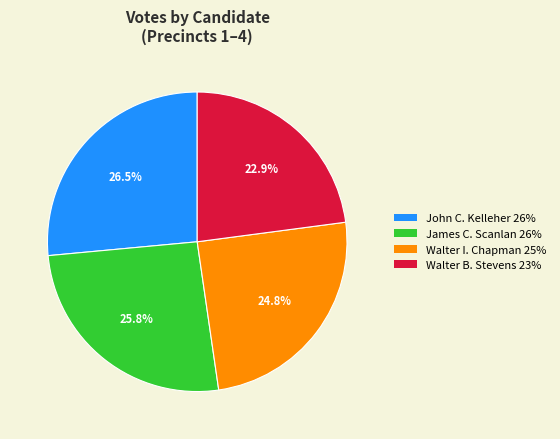

Count the number of slices in the pie.

4